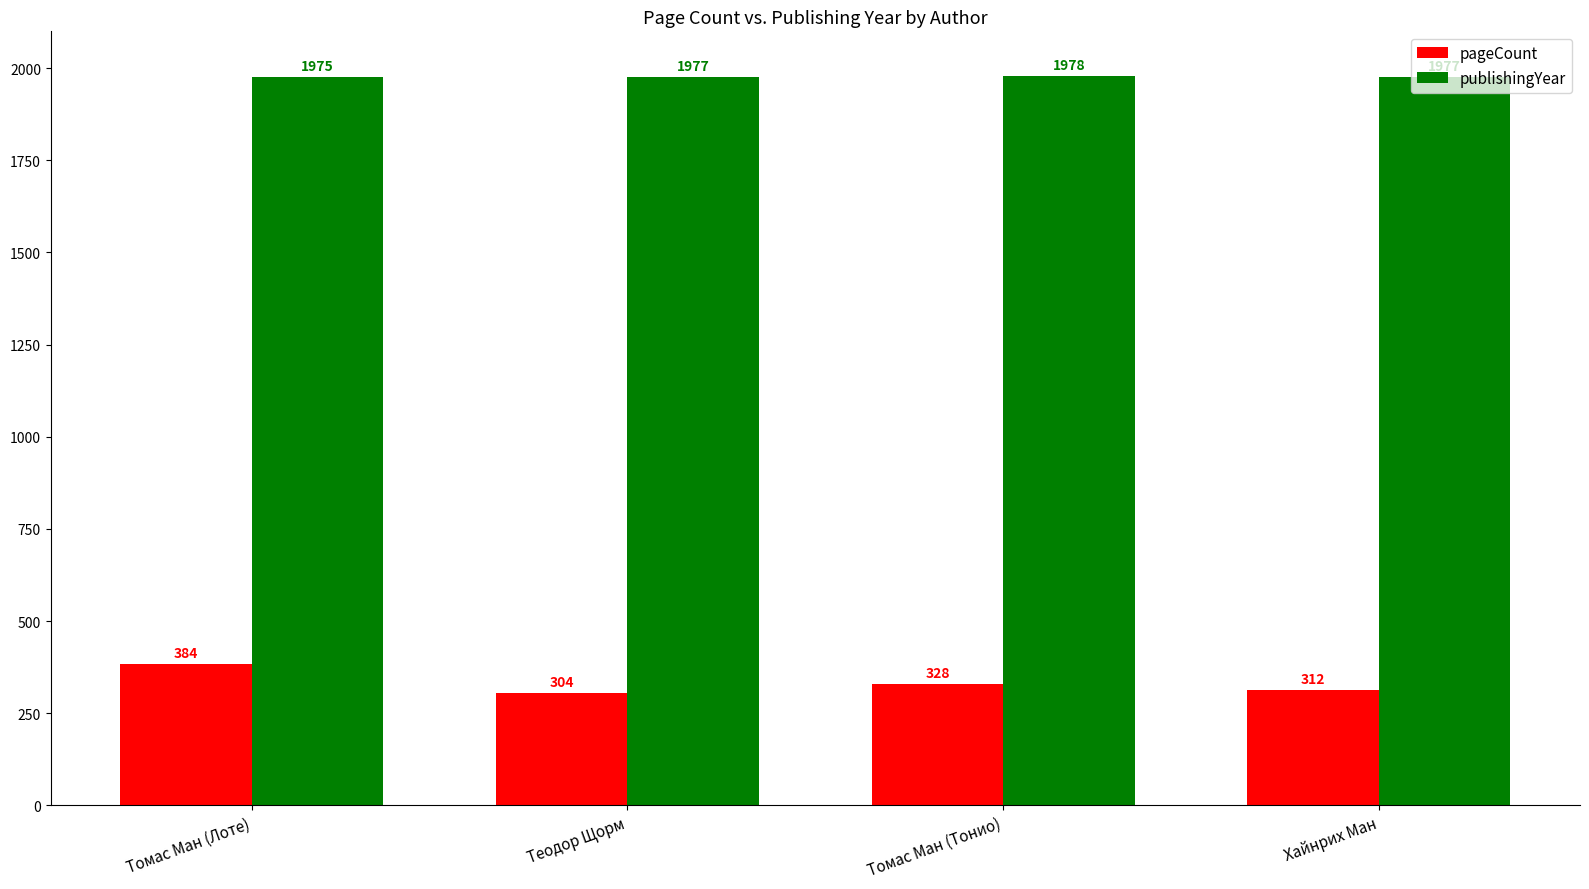

At which category does the chart reach its peak across all series?

Томас Ман (Тонио)